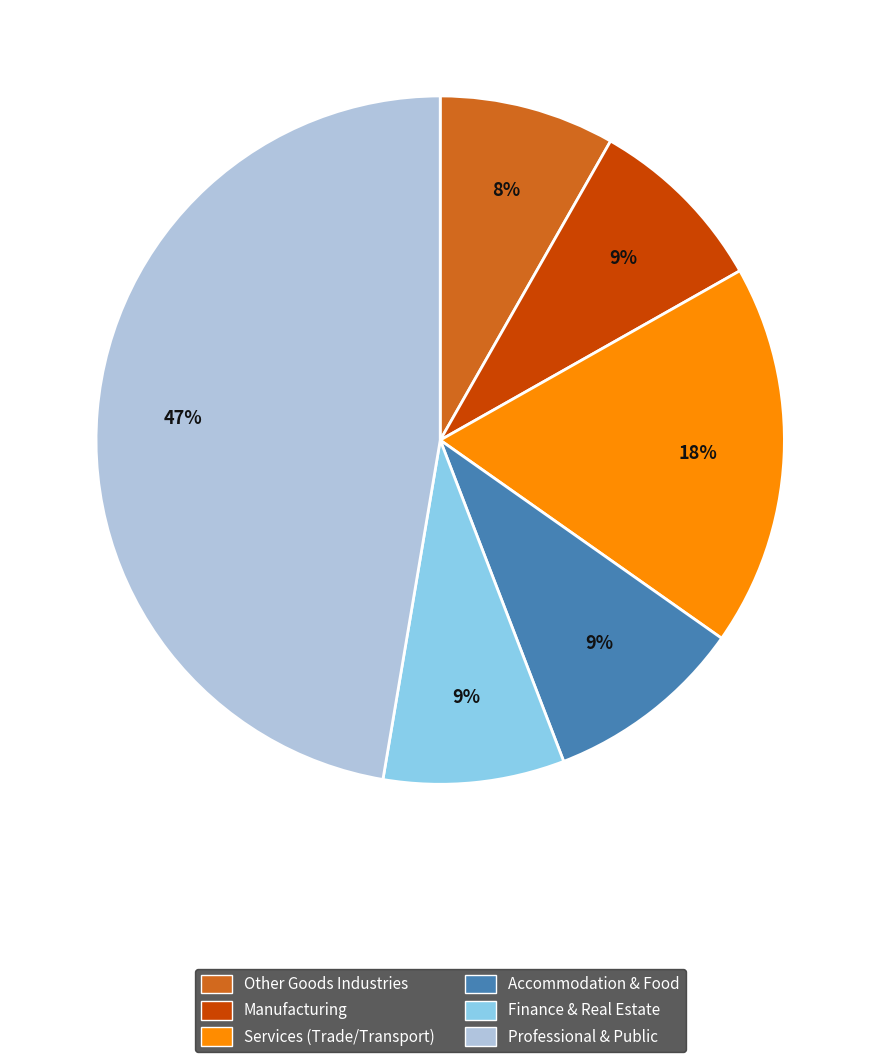

Is there any slice that represents more than half of the pie?

No